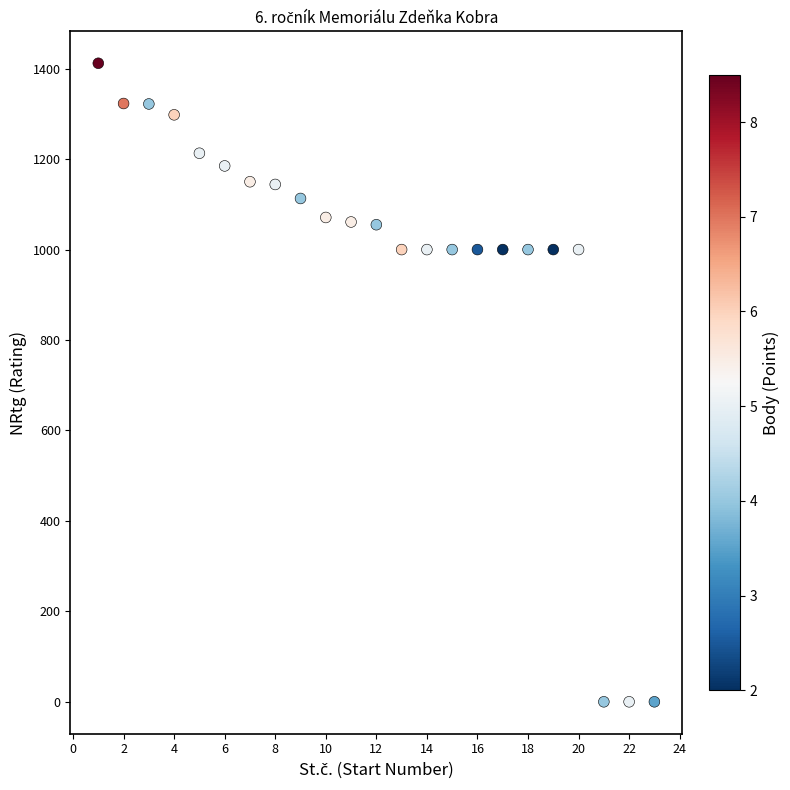

What is the range of X values (max minus min)?

22